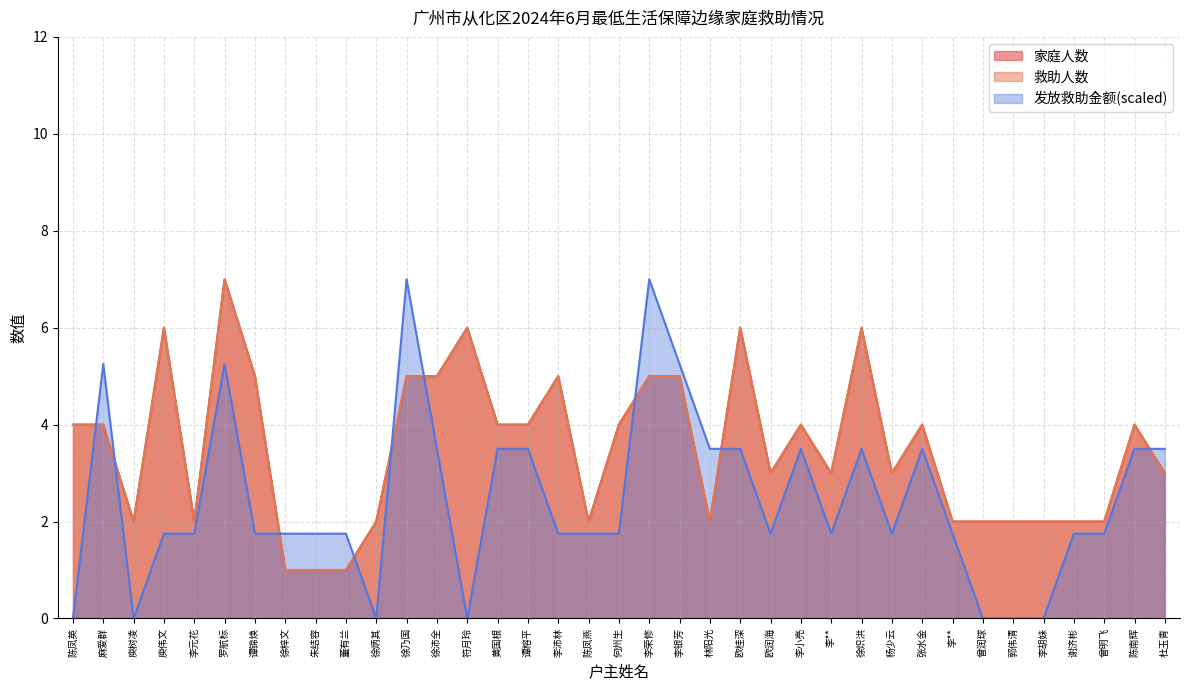

Which series has the largest range (max minus min)?

发放救助金额